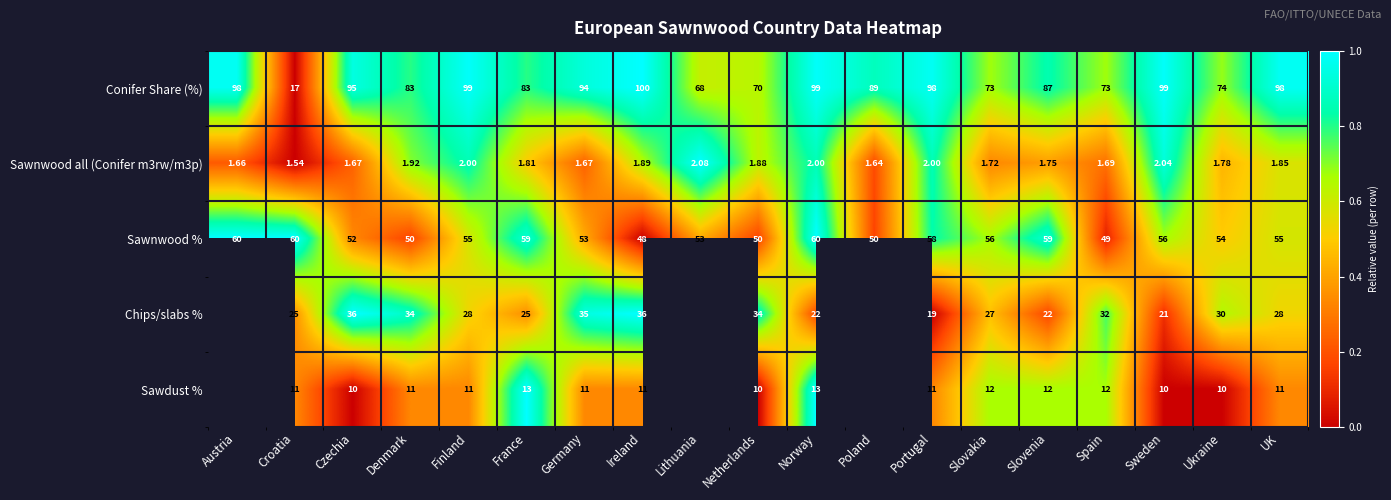

Which category has the lowest value in the Conifer Share (%) series?

Croatia